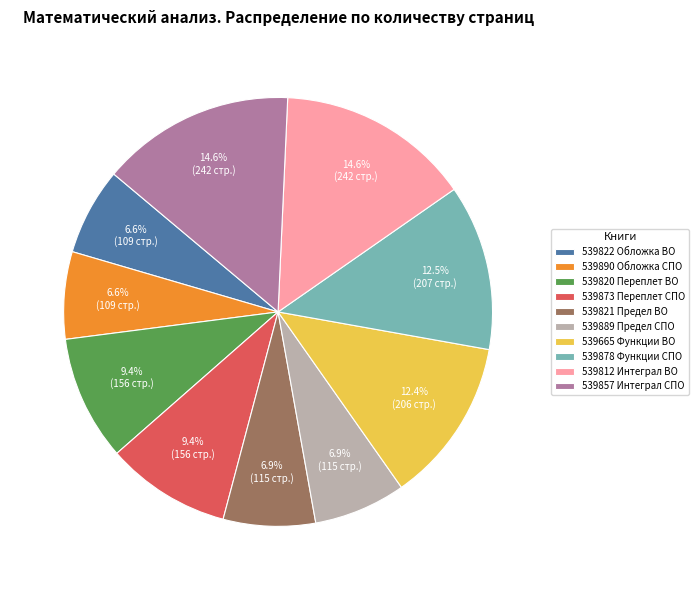

To the nearest percent, what is the difference between the 539820 Переплет ВО and 539812 Интеграл ВО slice percentages?

5%